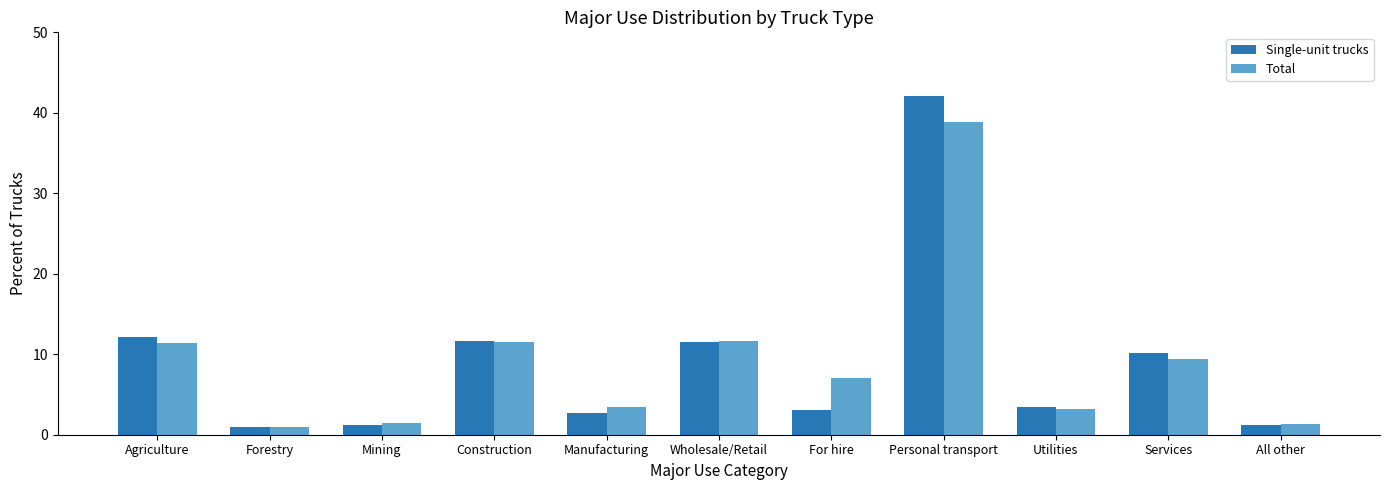

Is it true that Total equals 11.5 at Construction?

True